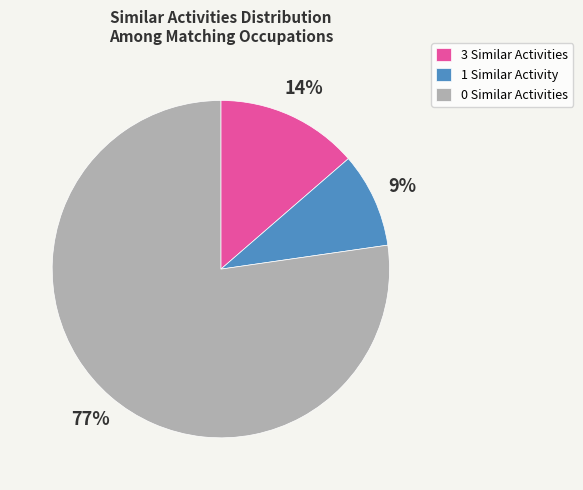

The 3 Similar Activities slice represents 14% of the pie. True or false?

True